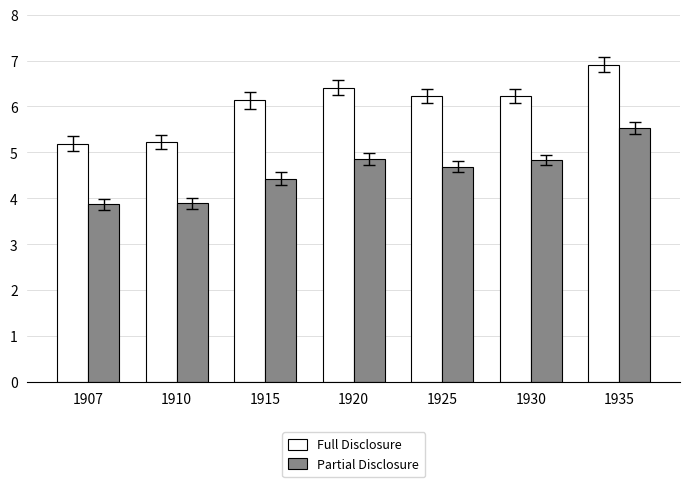

What is the approximate value of Full Disclosure at 1935, to the nearest 100?

34600